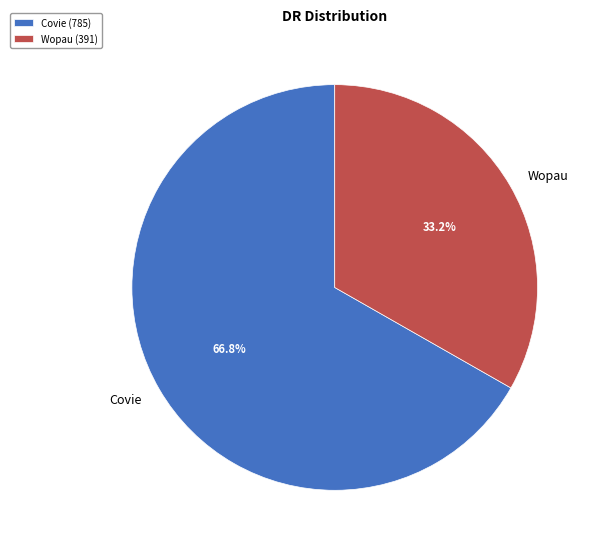

Which category accounts for the majority?

Covie